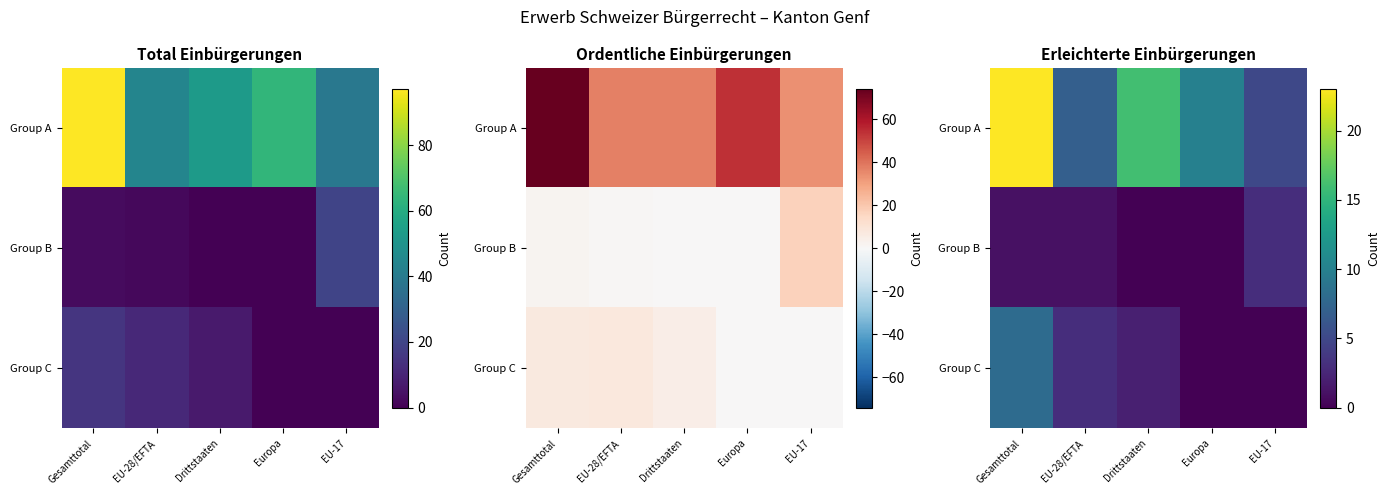

What is the difference between the maximum and minimum values in the Group A series?

18